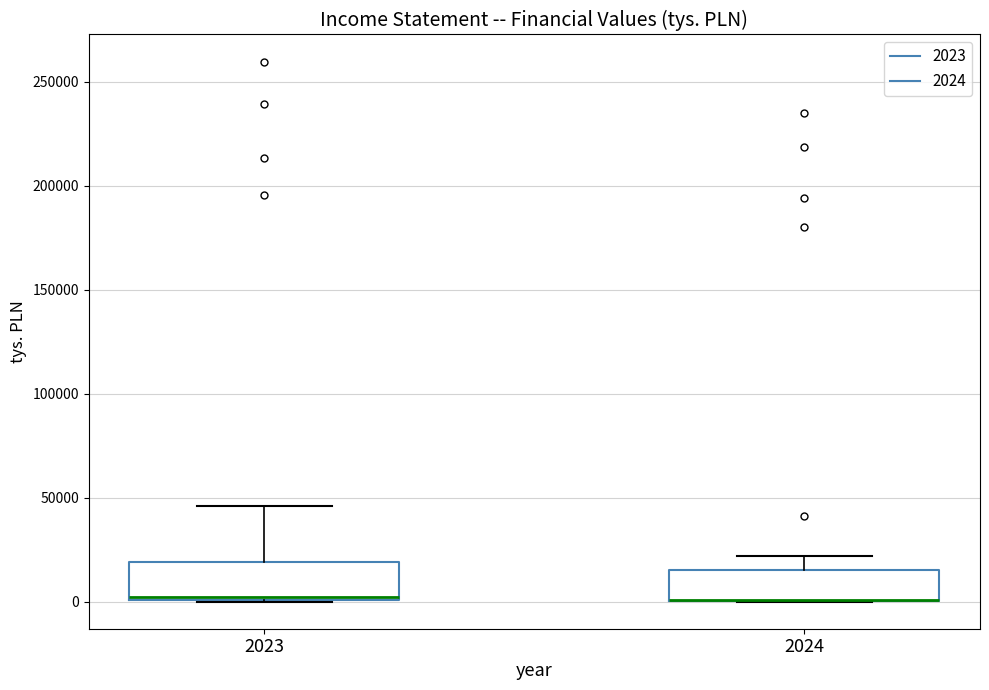

Where is the upper edge of the box at x = 2023 on the y-axis? The values are not printed on the chart, so give them approximately, as read against the axis.

20000